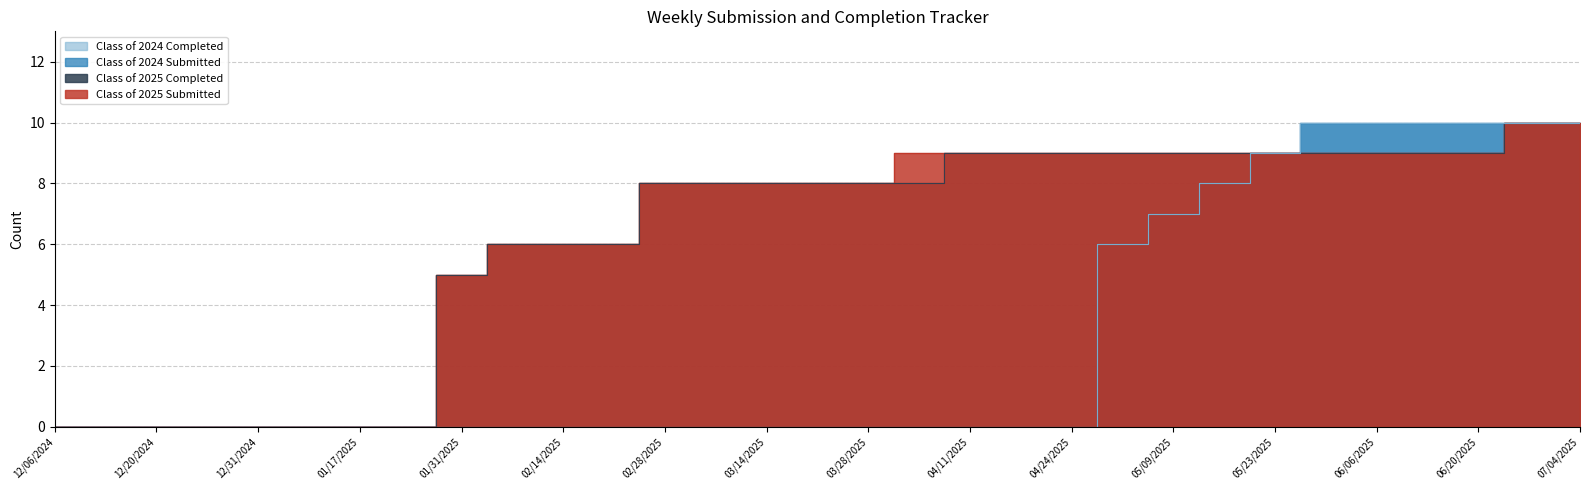

True or false: Class of 2025 Completed has more than 1 interior local peaks.

False